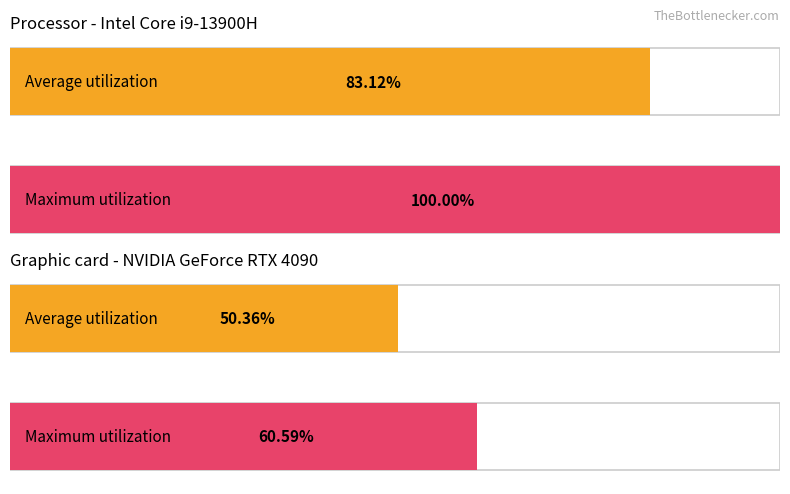

How many distinct data groups are displayed?

2